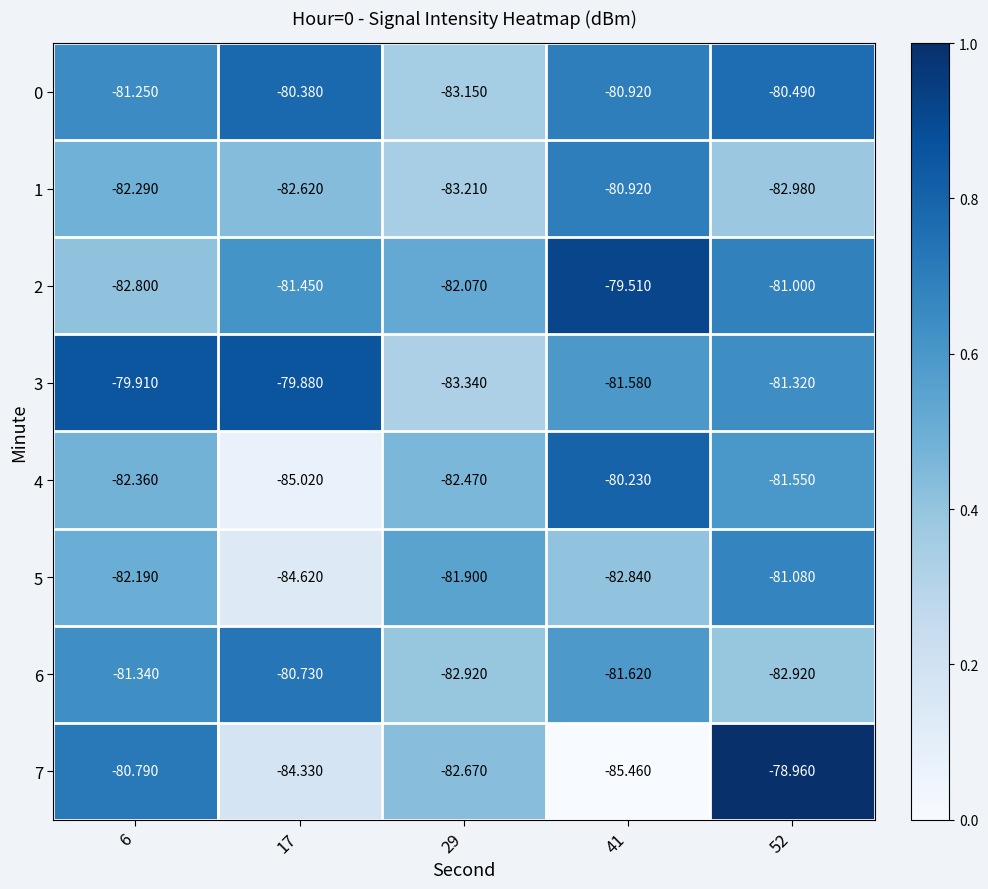

Rank the series at 52 from lowest to highest value.

1, 6, 4, 3, 5, 2, 0, 7